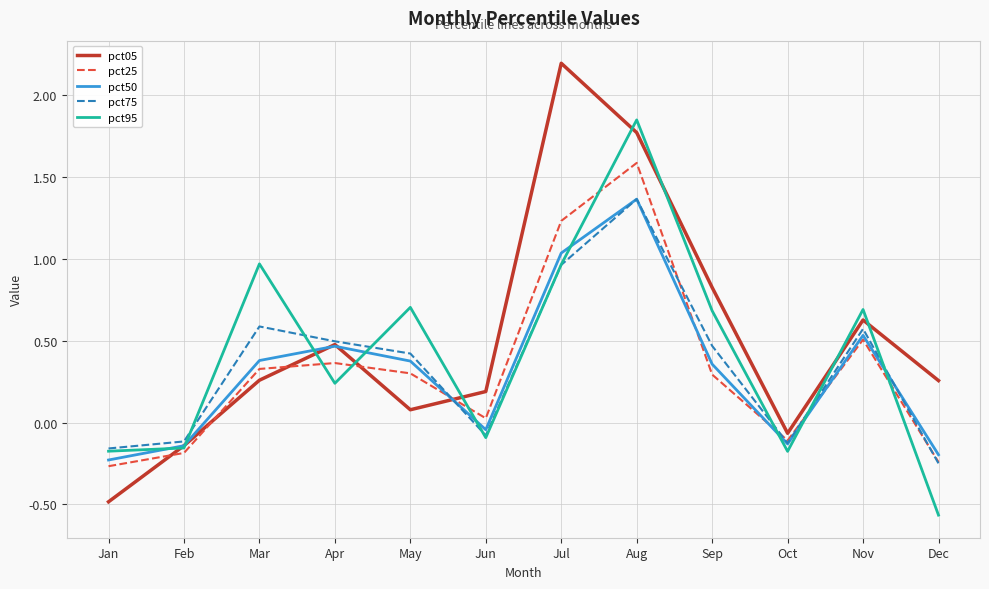

How many categories are shown in the chart?

12